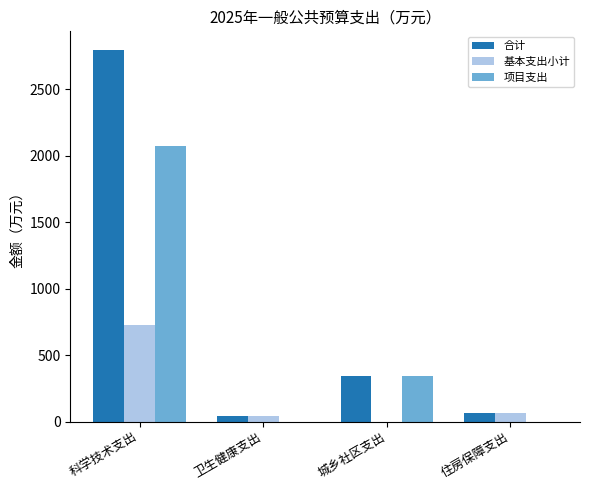

How many groups of bars are there?

4